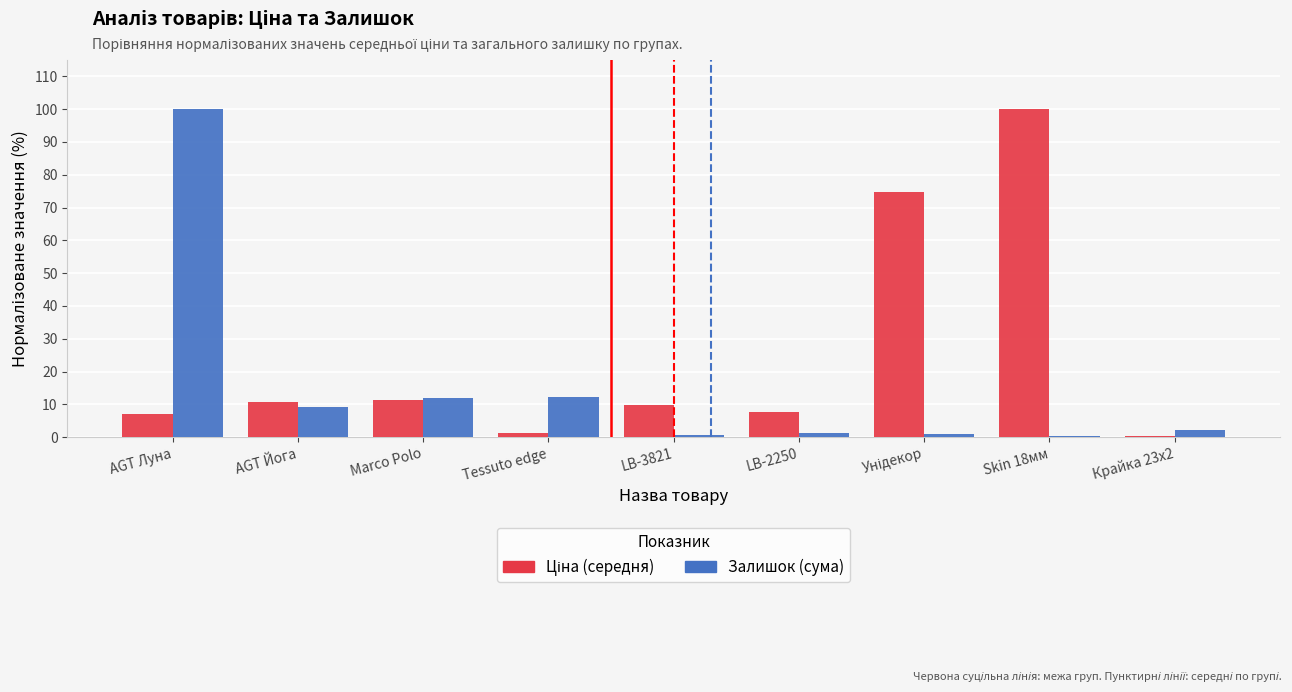

What is the spread (max minus min) of values at LB-3821?

9.2